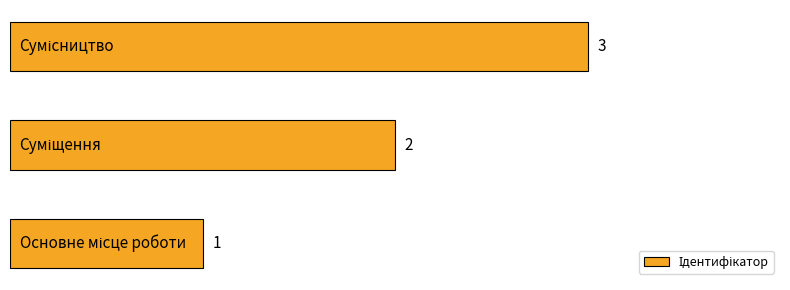

What is the greatest value displayed?

3